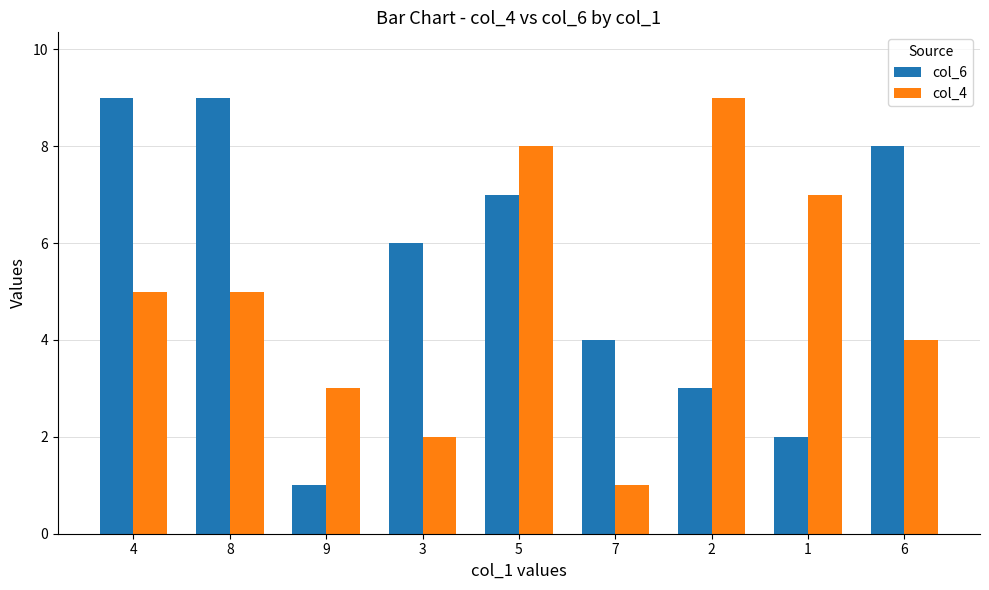

What is the smallest value displayed?

1